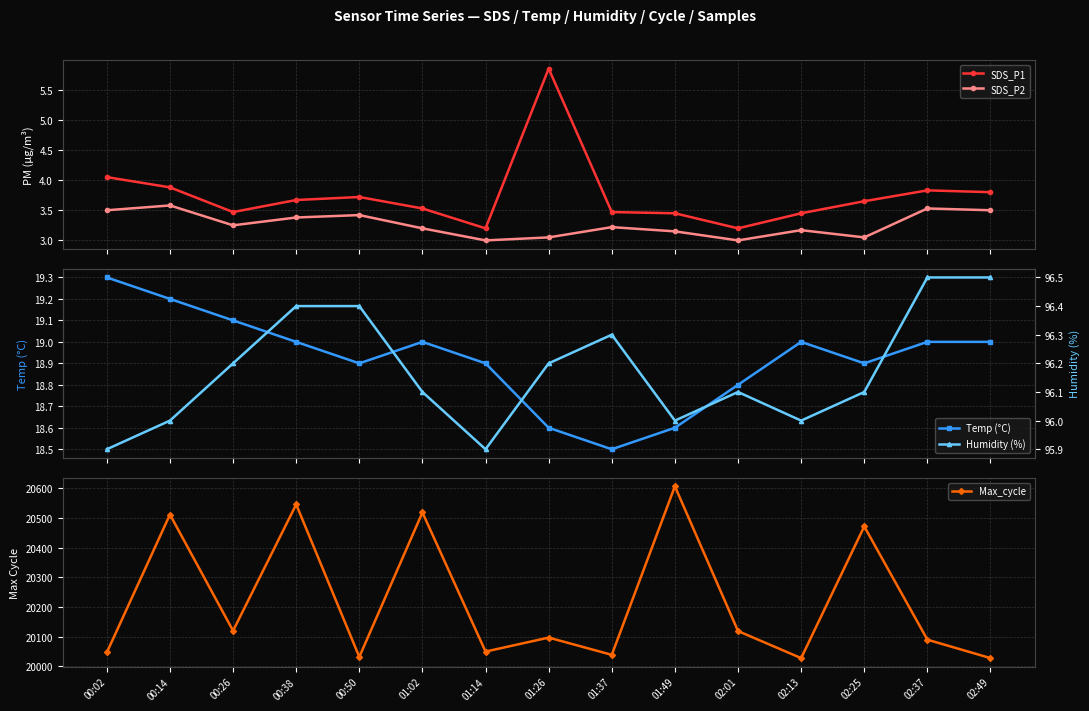

What is the label of the 6th point from the right?

01:49